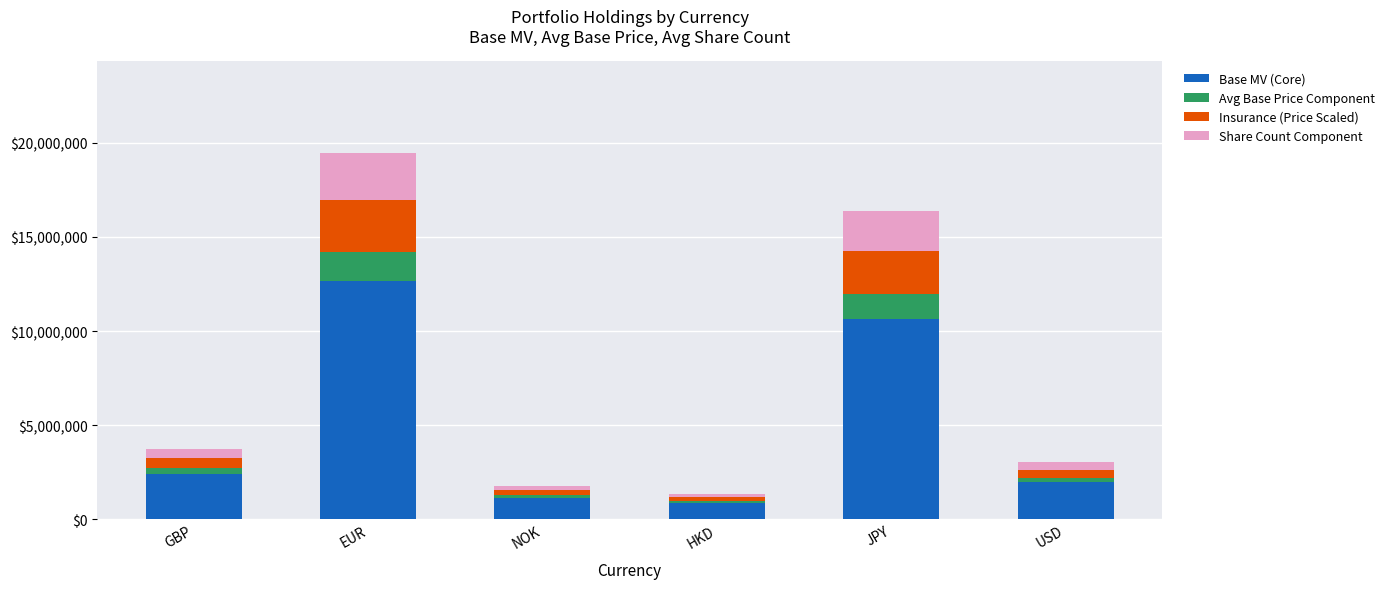

What is the maximum value for Base MV (Core)?

12663875.1